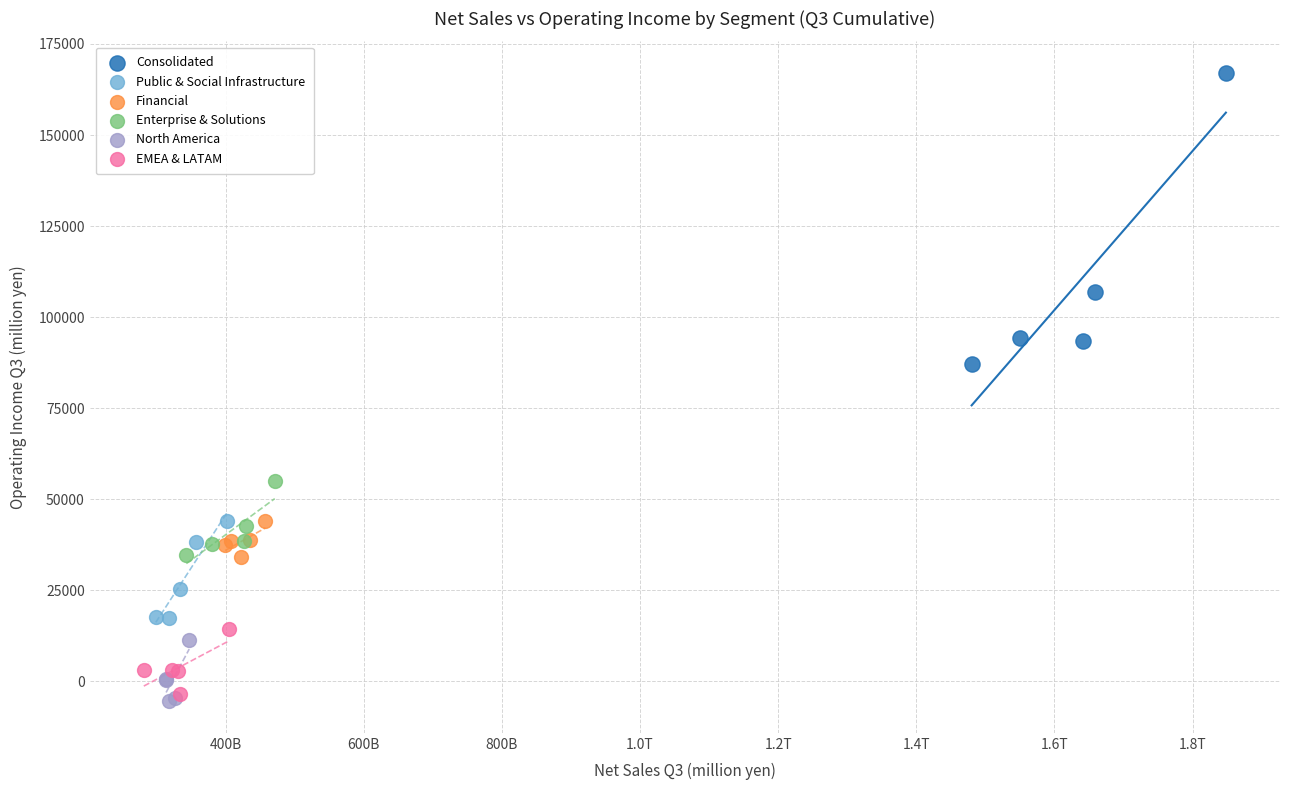

Which series reaches the maximum Y coordinate?

Consolidated